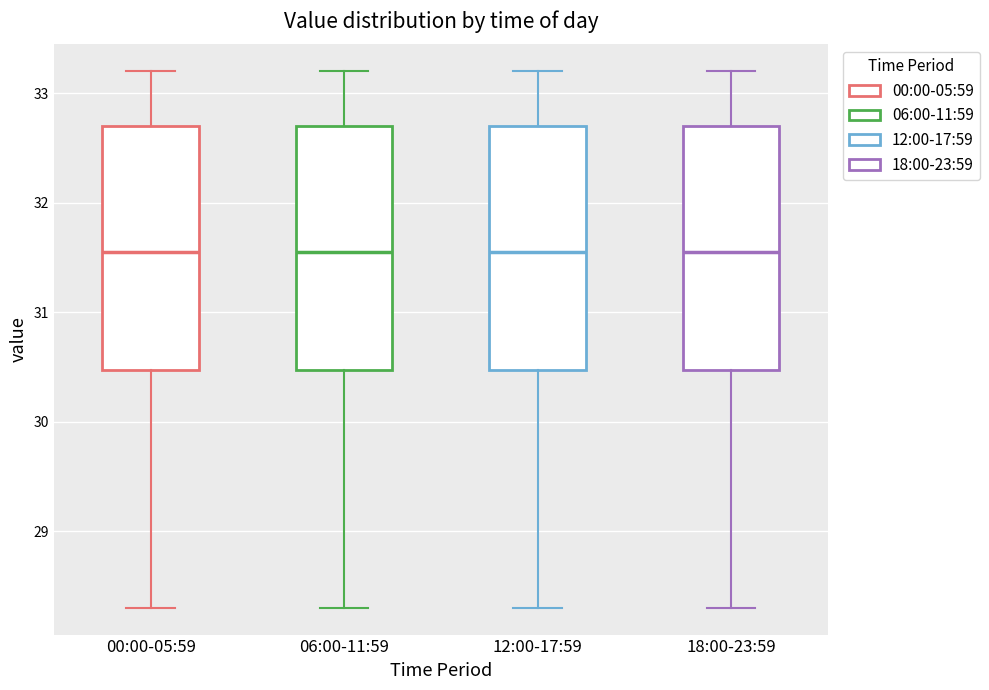

Where is the lower edge of the box for 00:00-05:59 on the y-axis? The values are not printed on the chart, so give them approximately, as read against the axis.

30.5